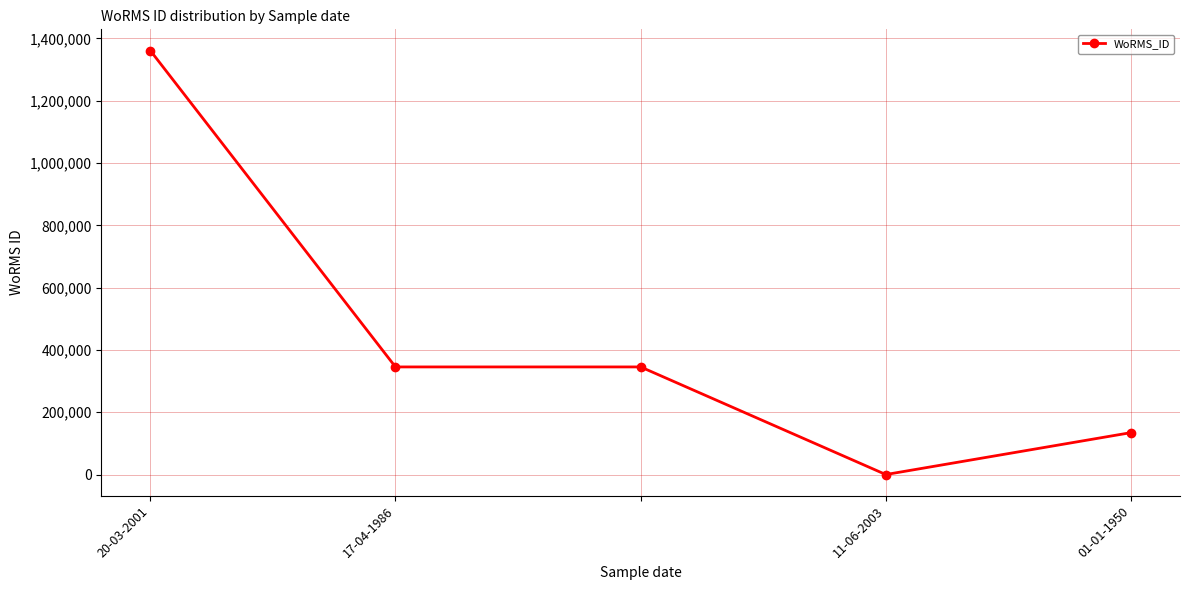

What is the greatest value displayed?

1361175